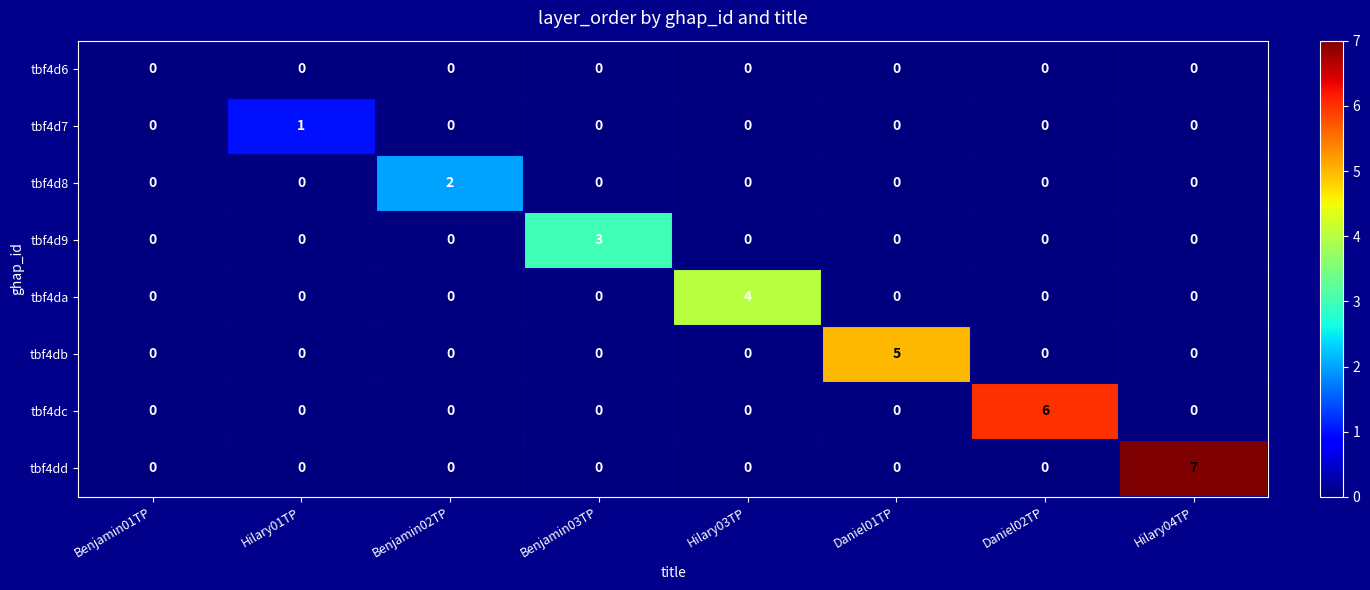

Which category has the highest value in the tbf4d9 series?

Benjamin03TP